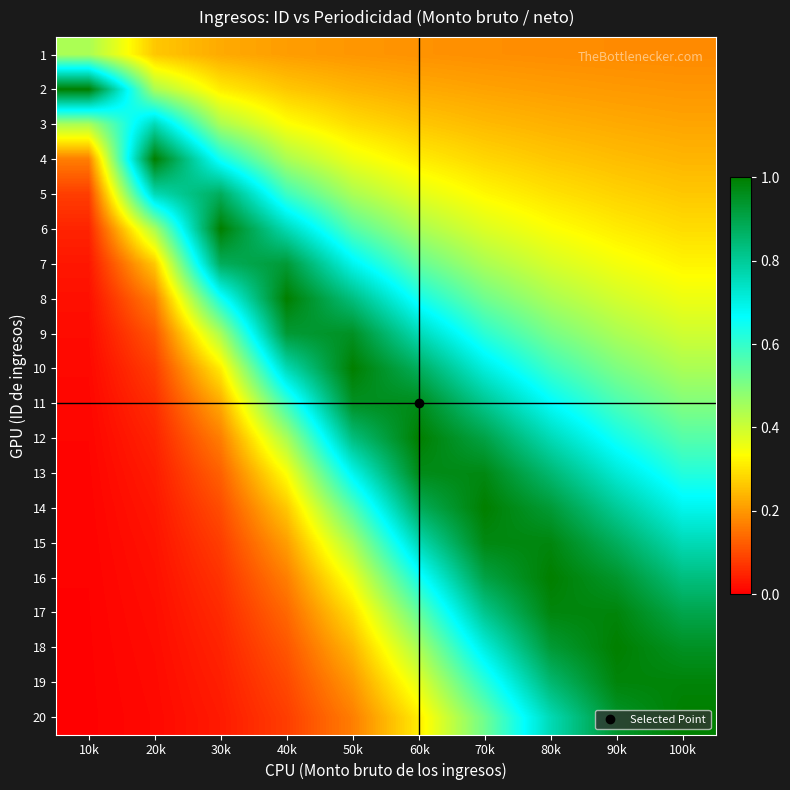

What is the maximum value shown in the chart?

1.0